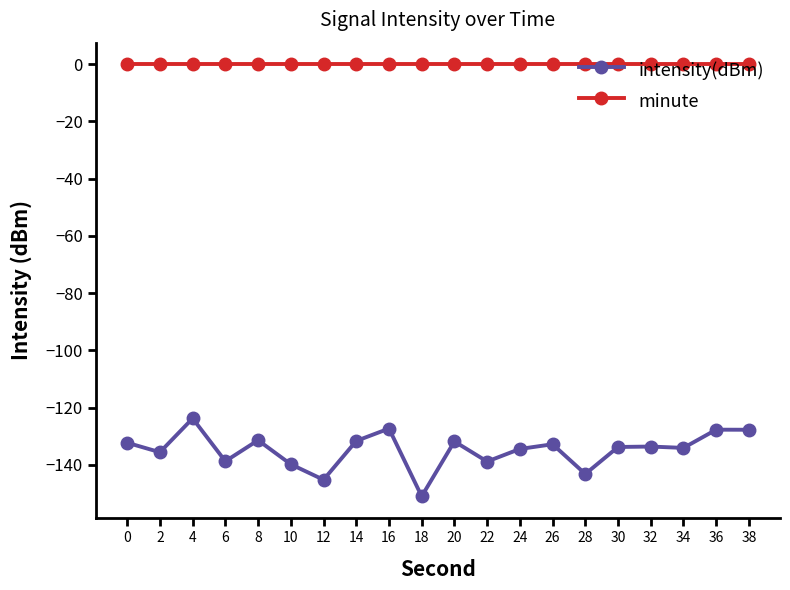

Which series has the widest spread of values?

intensity(dBm)